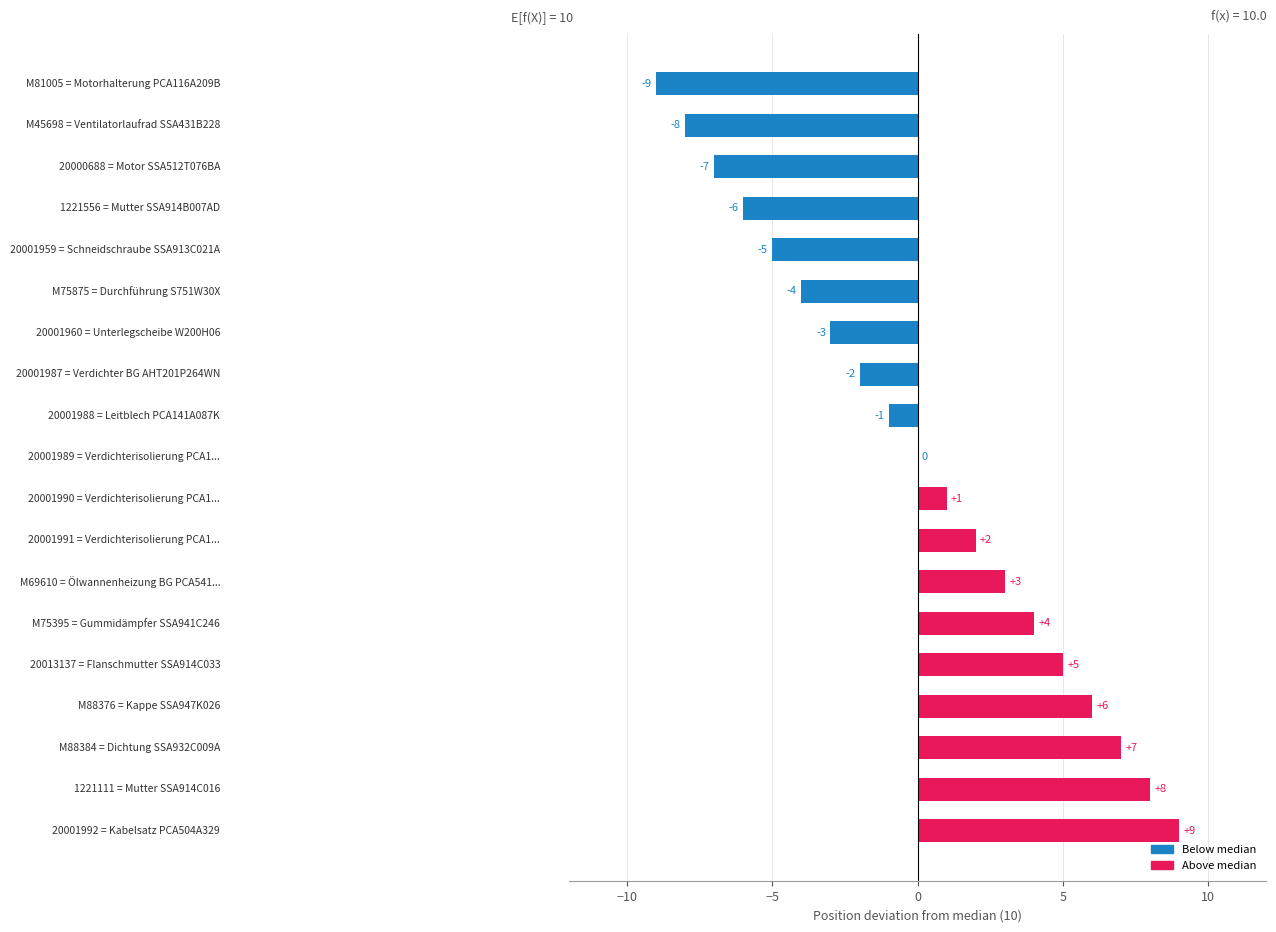

What is the maximum value shown in the chart?

9